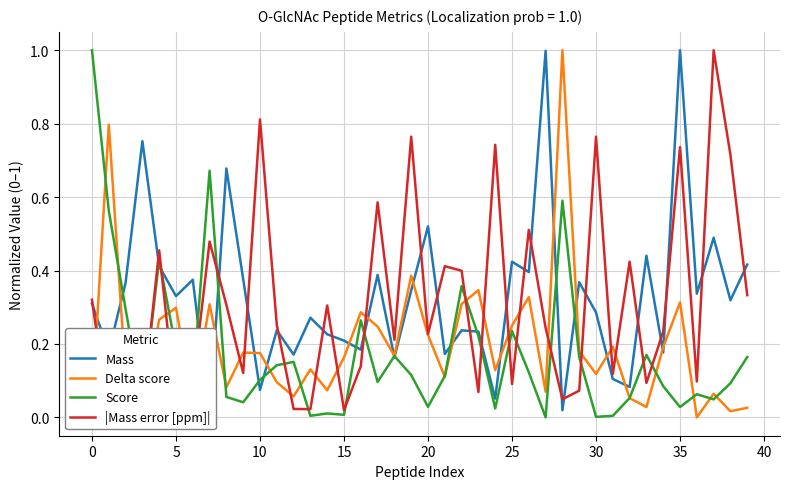

The Score series shows 1.0 at 0. True or false?

True